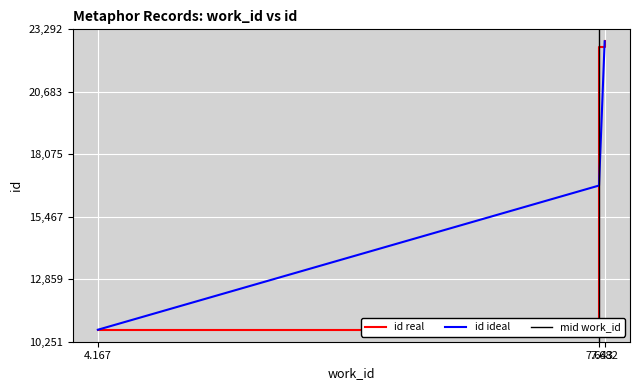

How many categories are shown in the chart?

3